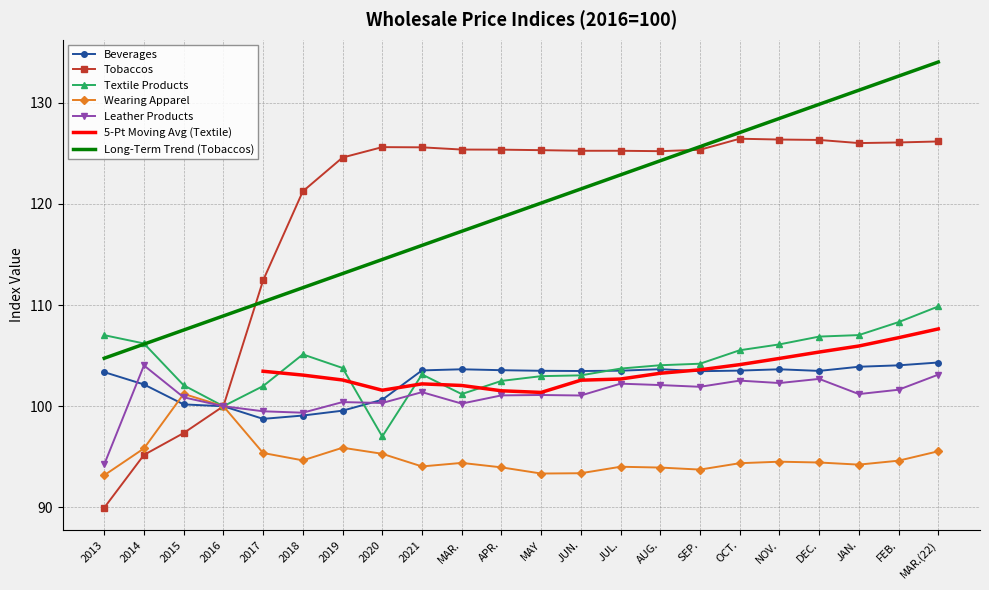

The value of Wearing Apparel at JAN. is 42.9. True or false?

False